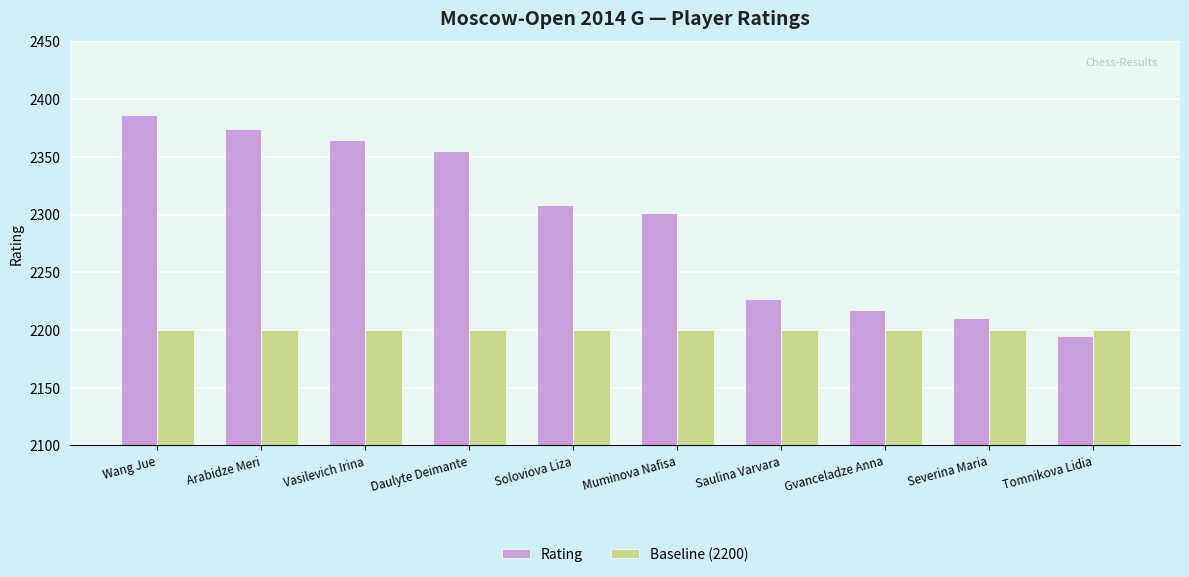

Reading right to left, list all the values displayed in this chart.

Rating: Tomnikova Lidia=2195	Severina Maria=2210	Gvanceladze Anna=2217	Saulina Varvara=2227	Muminova Nafisa=2301	Soloviova Liza=2308	Daulyte Deimante=2355	Vasilevich Irina=2365	Arabidze Meri=2374	Wang Jue=2386
Baseline (2200): Tomnikova Lidia=2200	Severina Maria=2200	Gvanceladze Anna=2200	Saulina Varvara=2200	Muminova Nafisa=2200	Soloviova Liza=2200	Daulyte Deimante=2200	Vasilevich Irina=2200	Arabidze Meri=2200	Wang Jue=2200